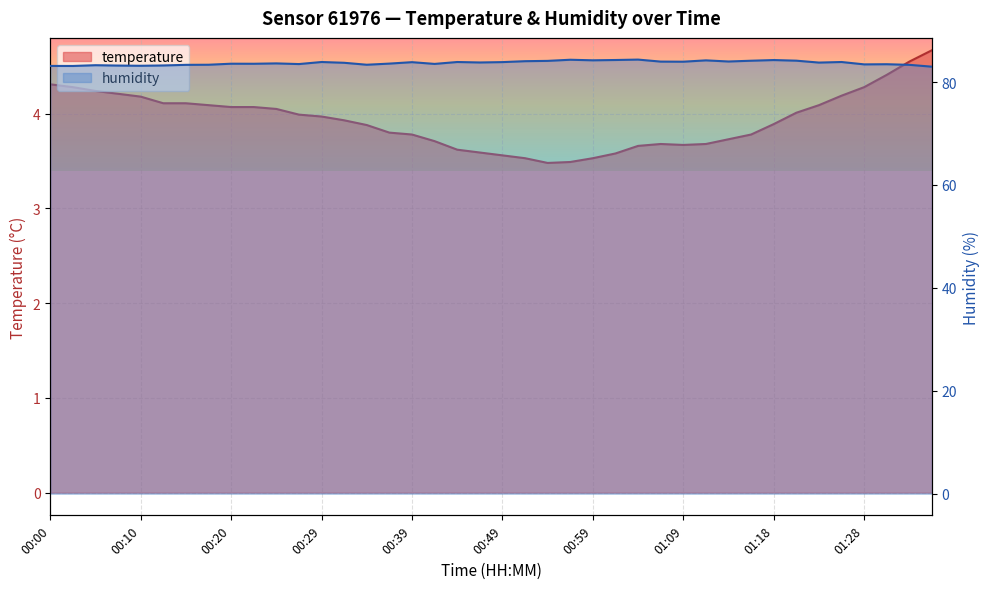

How many lines are shown in the chart?

2